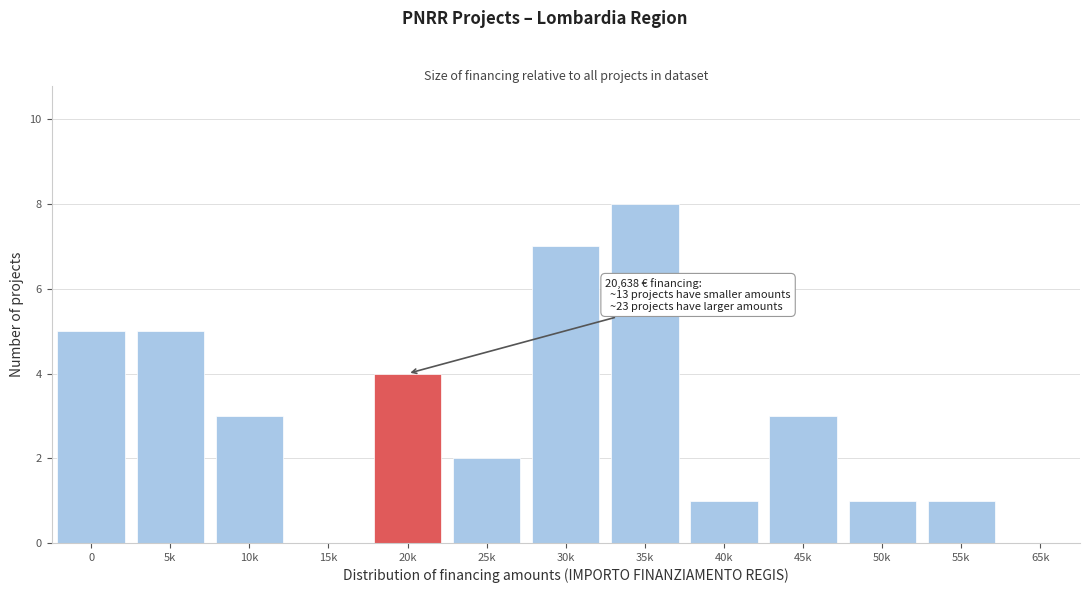

Reading left to right, transcribe all the data shown in this chart.

0=5	5k=5	10k=3	15k=0	20k=4	25k=2	30k=7	35k=8	40k=1	45k=3	50k=1	55k=1	65k=0